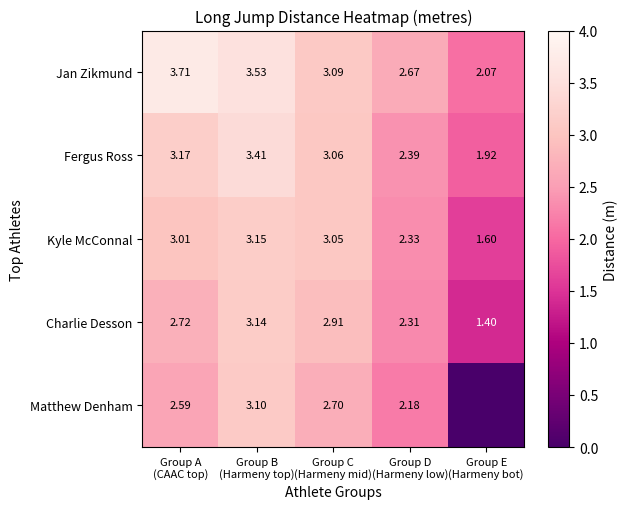

Which series has the widest spread of values?

Matthew Denham